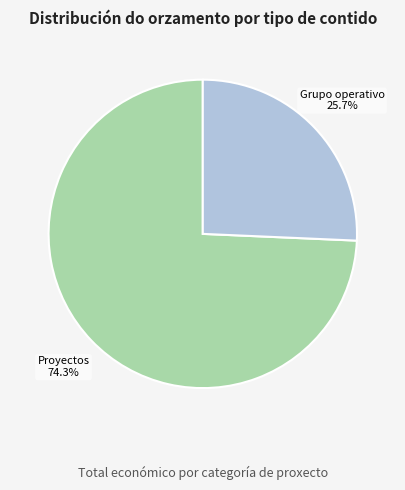

What is the ratio of the value at Grupo operativo to the value at Proyectos?

0.3